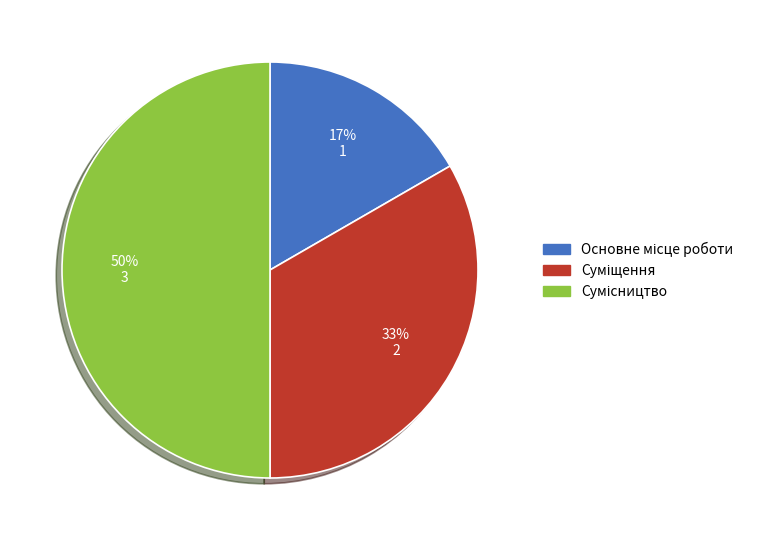

To the nearest percent, what is the average slice percentage?

33%